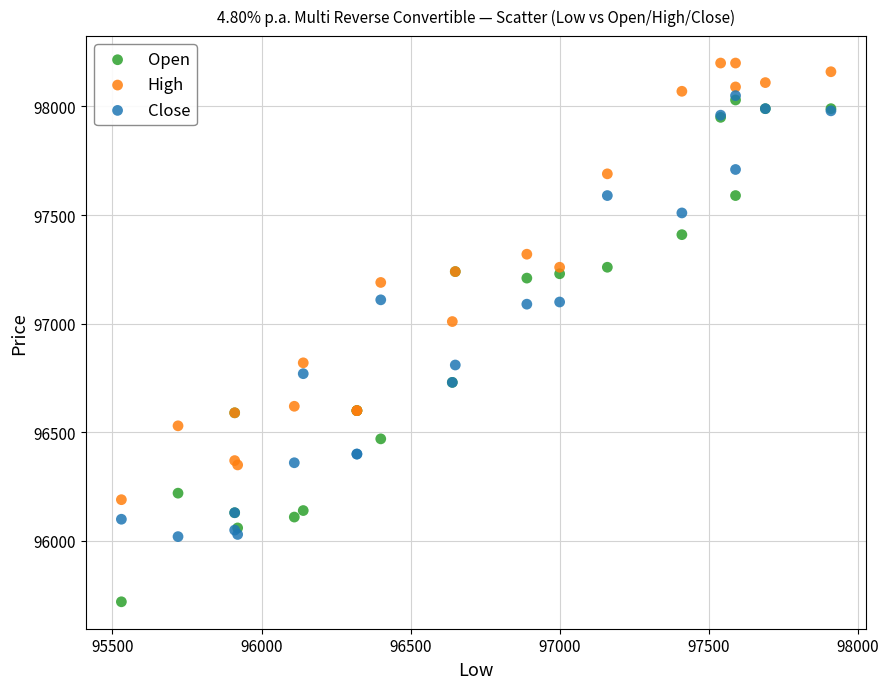

Which series has the largest Y range (max minus min)?

Open